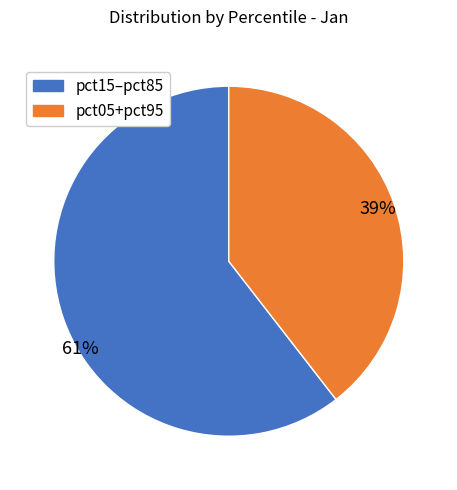

Does any single category account for the majority?

Yes